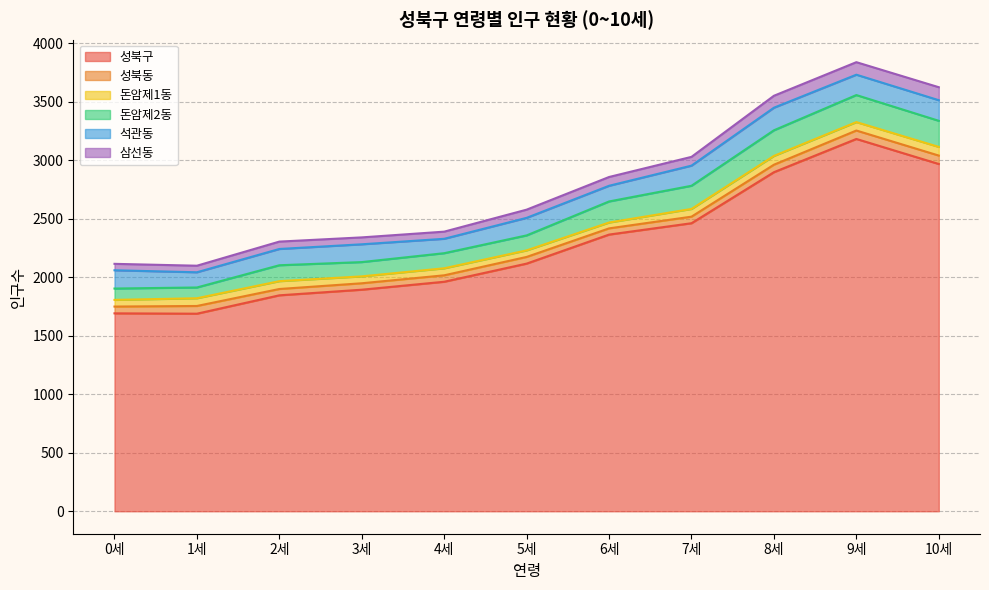

How many values in the 성북구 series exceed 2116?

5